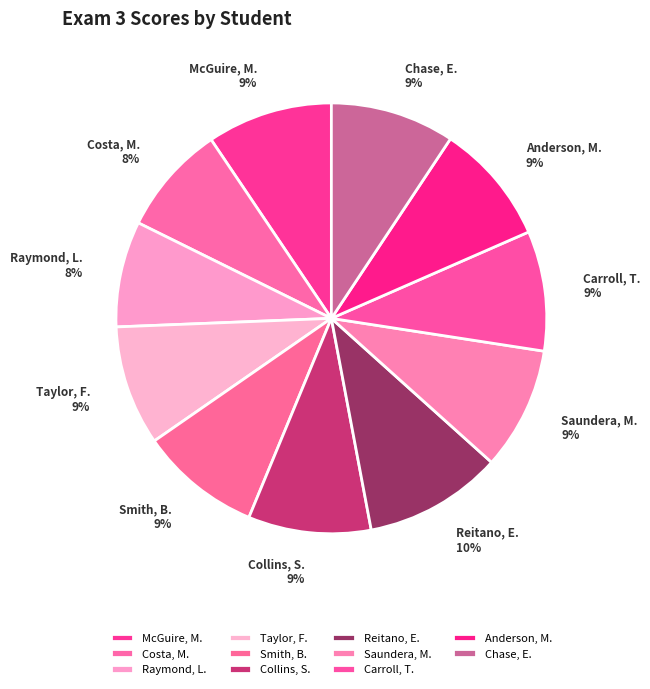

To the nearest percent, what portion does Taylor, F. represent?

9%